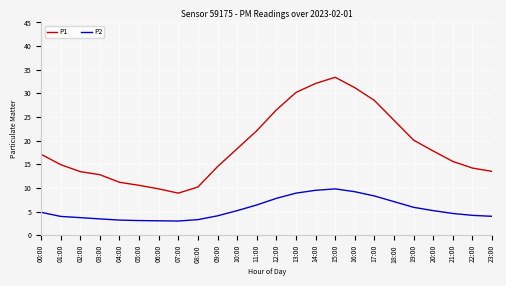

Which series has the largest range (max minus min)?

P1